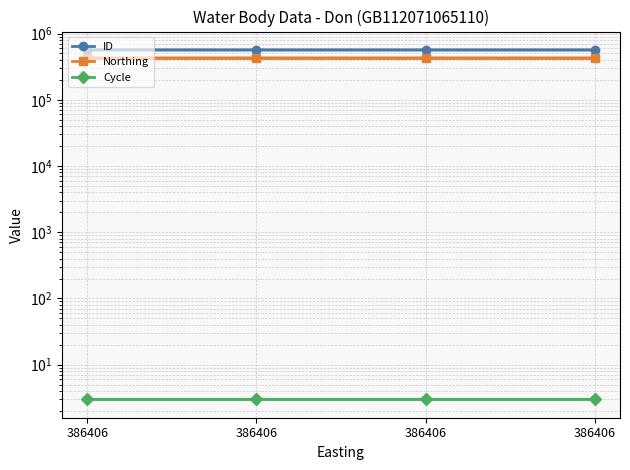

Which series has the largest total across all categories?

ID